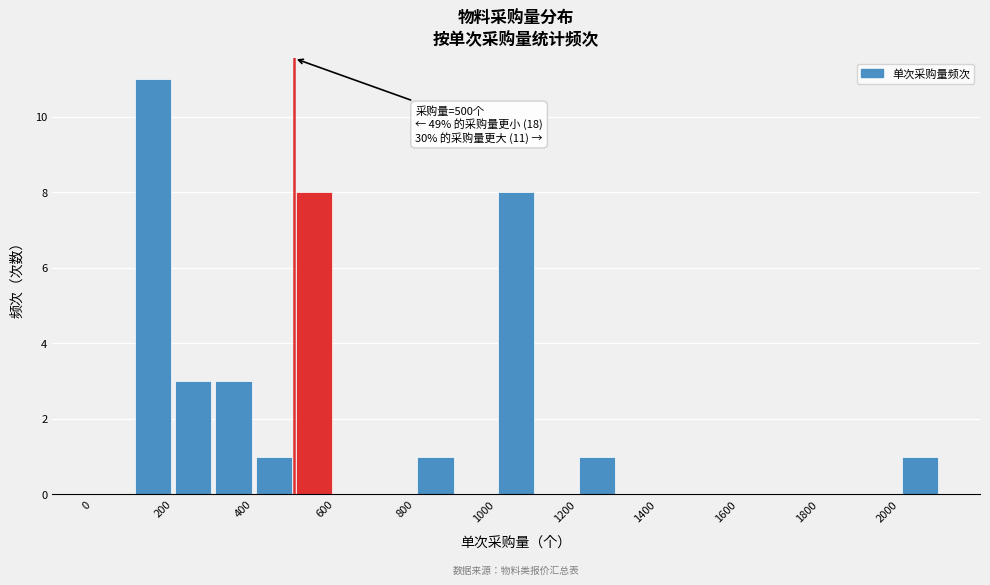

Over which range of the x-axis is the bar tallest?

100 to 200